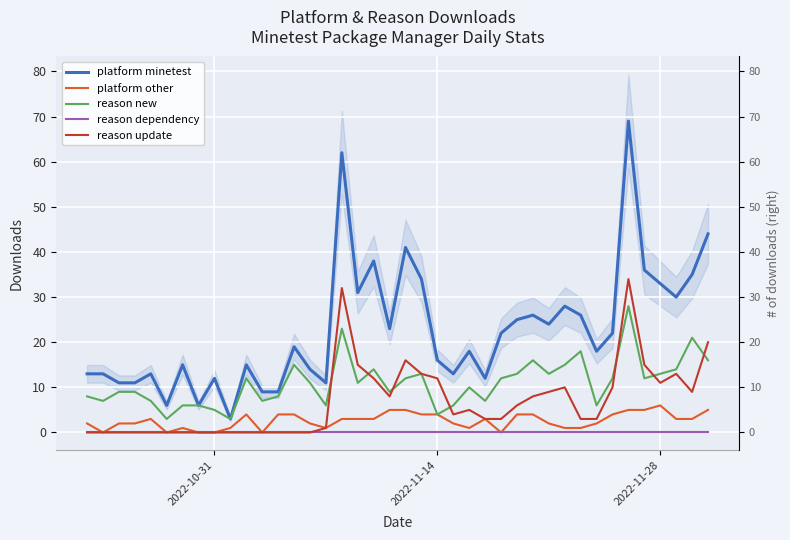

What are all the series names shown in the legend?

platform minetest, platform other, reason new, reason dependency, reason update